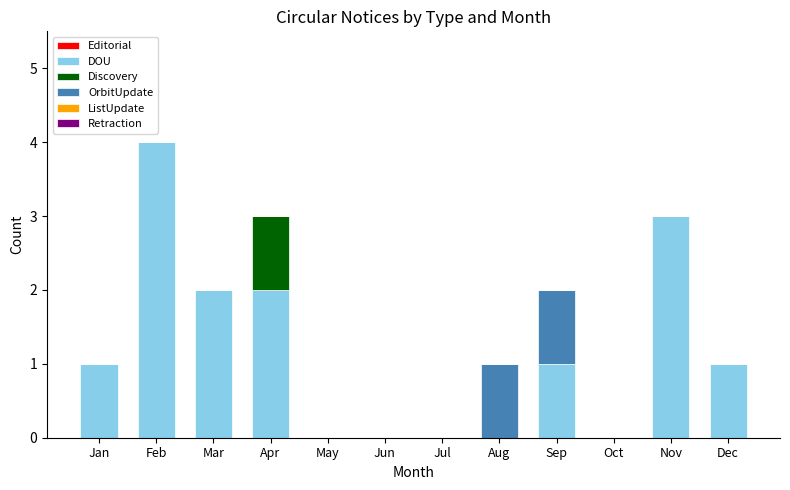

At which label does DOU reach its peak?

Feb